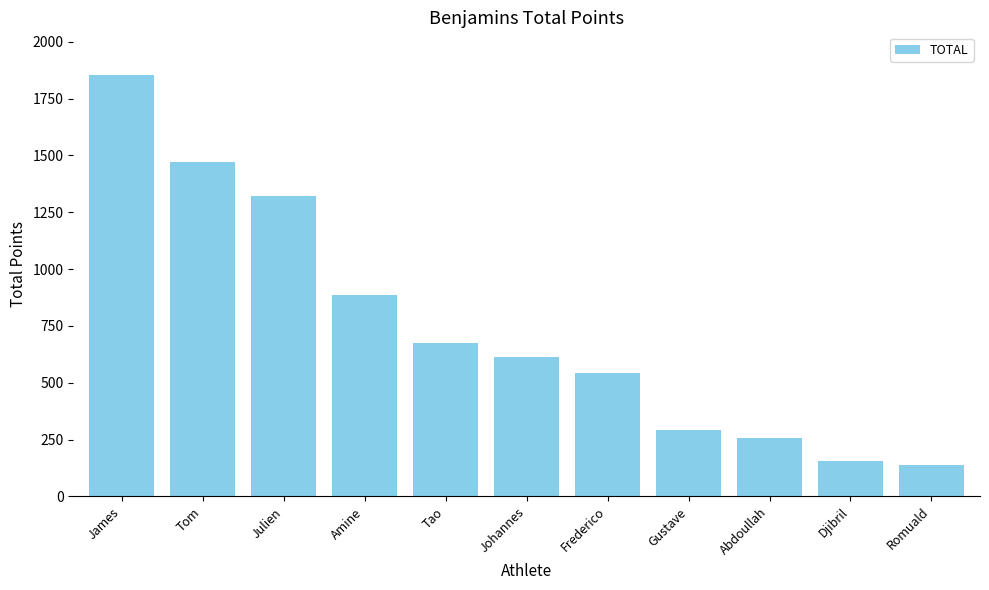

What is the label of the 1st bar from the right?

Romuald